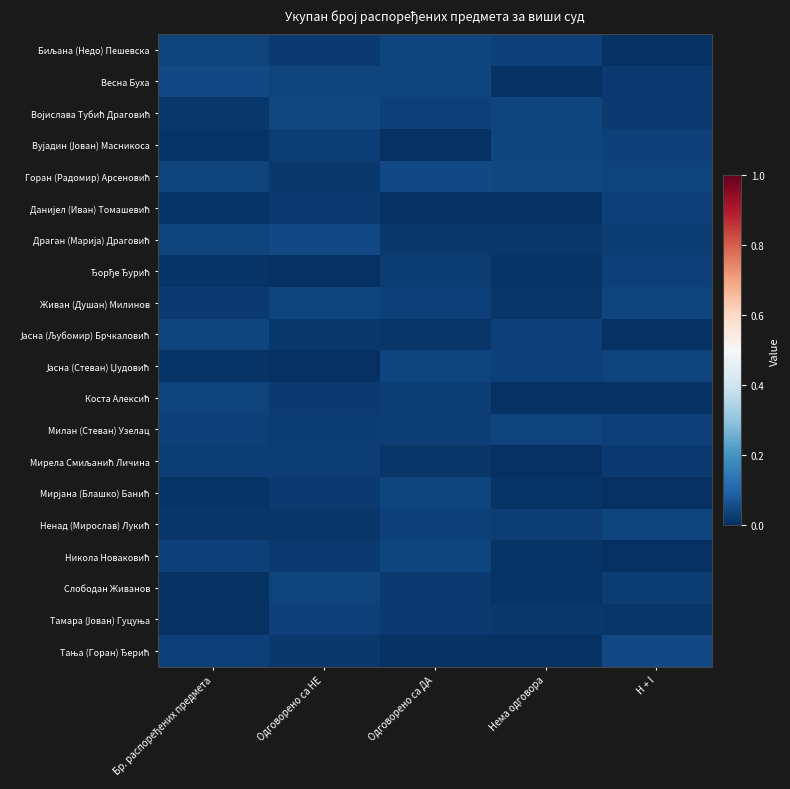

List the series in order of their peak value, highest first.

Весна Буха, Горан (Радомир) Арсеновић, Драган (Марија) Драговић, Тања (Горан) Ђерић, Војислава Тубић Драговић, Биљана (Недо) Пешевска, Мирјана (Блашко) Банић, Живан (Душан) Милинов, Вујадин (Јован) Масникоса, Никола Новаковић, Јасна (Љубомир) Брчкаловић, Јасна (Стеван) Џудовић, Ненад (Мирослав) Лукић, Коста Алексић, Милан (Стеван) Узелац, Слободан Живанов, Тамара (Јован) Гуцуња, Данијел (Иван) Томашевић, Ђорђе Ђурић, Мирела Смиљанић Личина